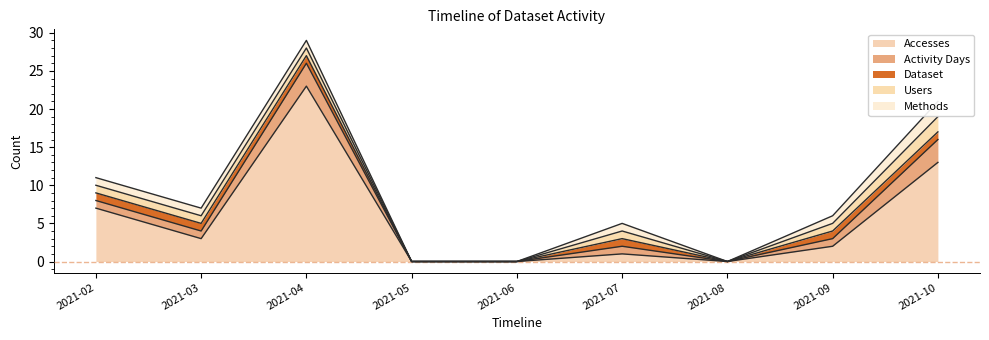

True or false: Users and Activity Days intersect in this chart.

False